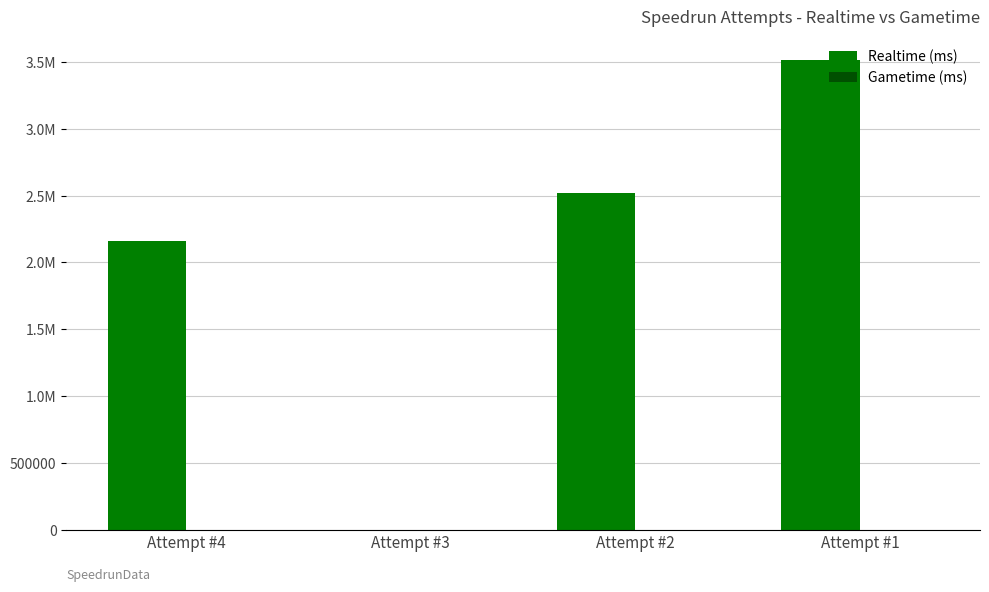

Does the chart contain stacked bars?

No